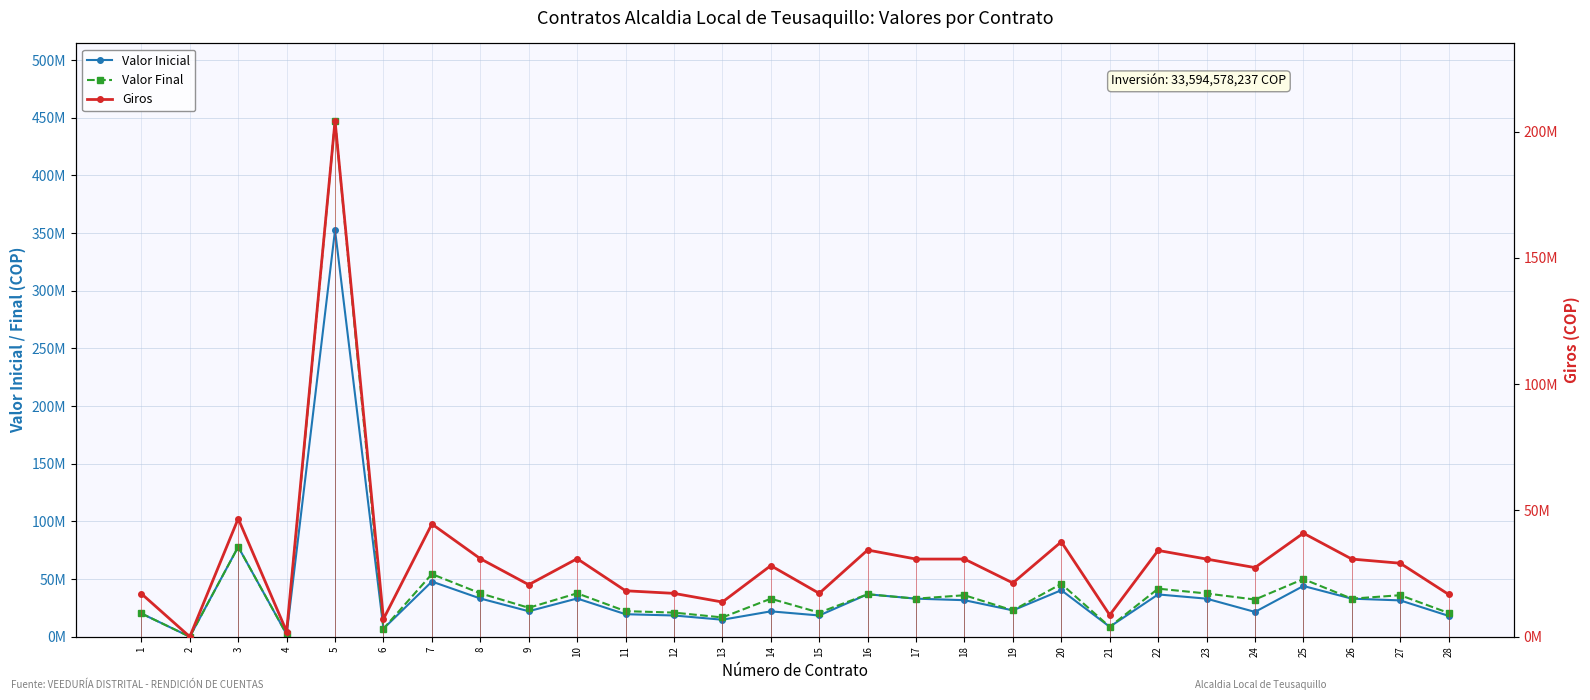

What is the sum of all Valor Final values?

1257017733